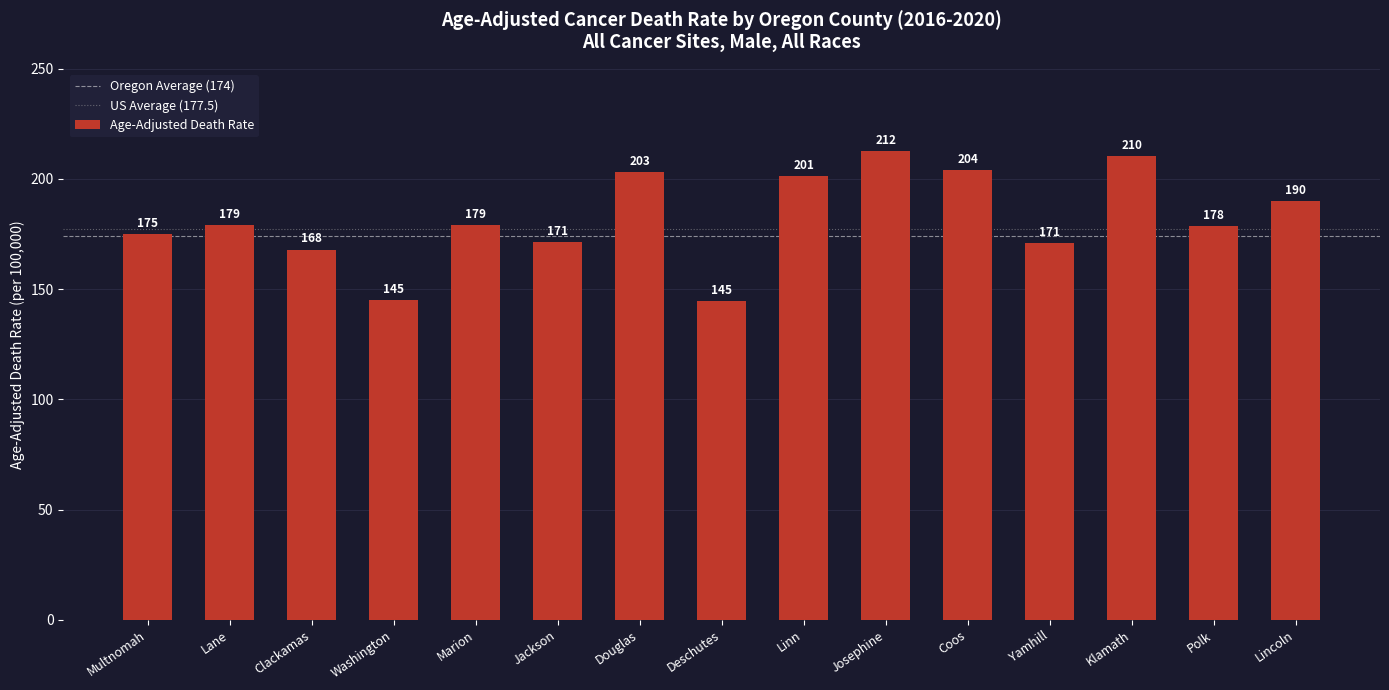

What is the label of the 5th bar from the left?

Marion